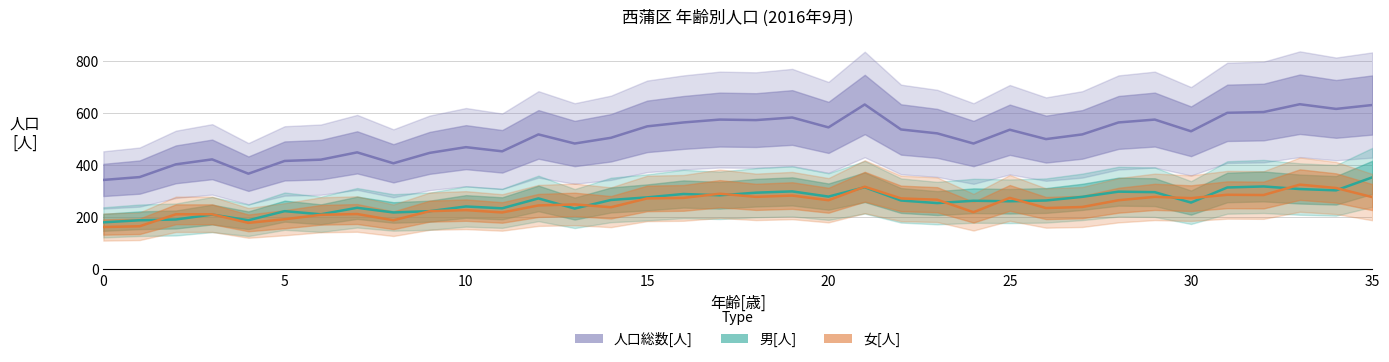

The 男[人] series shows 285 at 17. True or false?

True